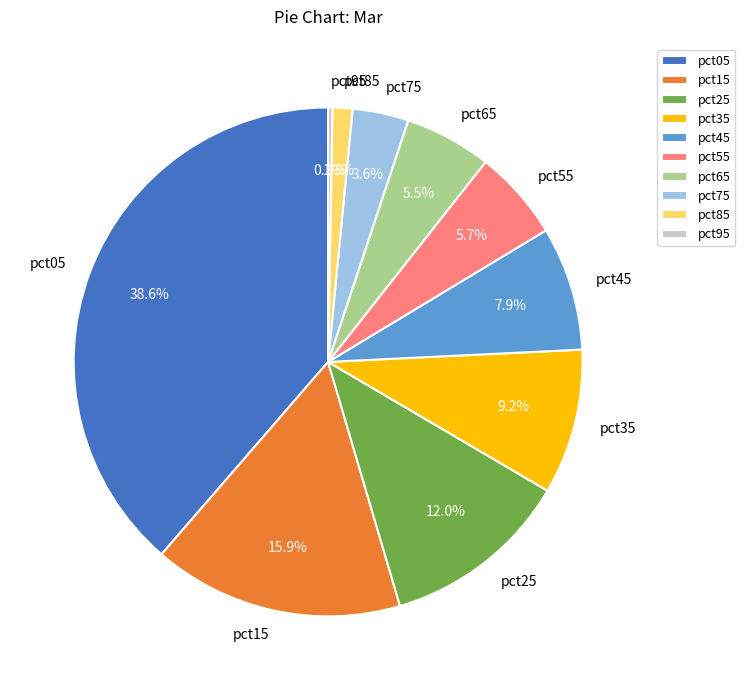

Which has a higher value, pct45 or pct75?

pct45